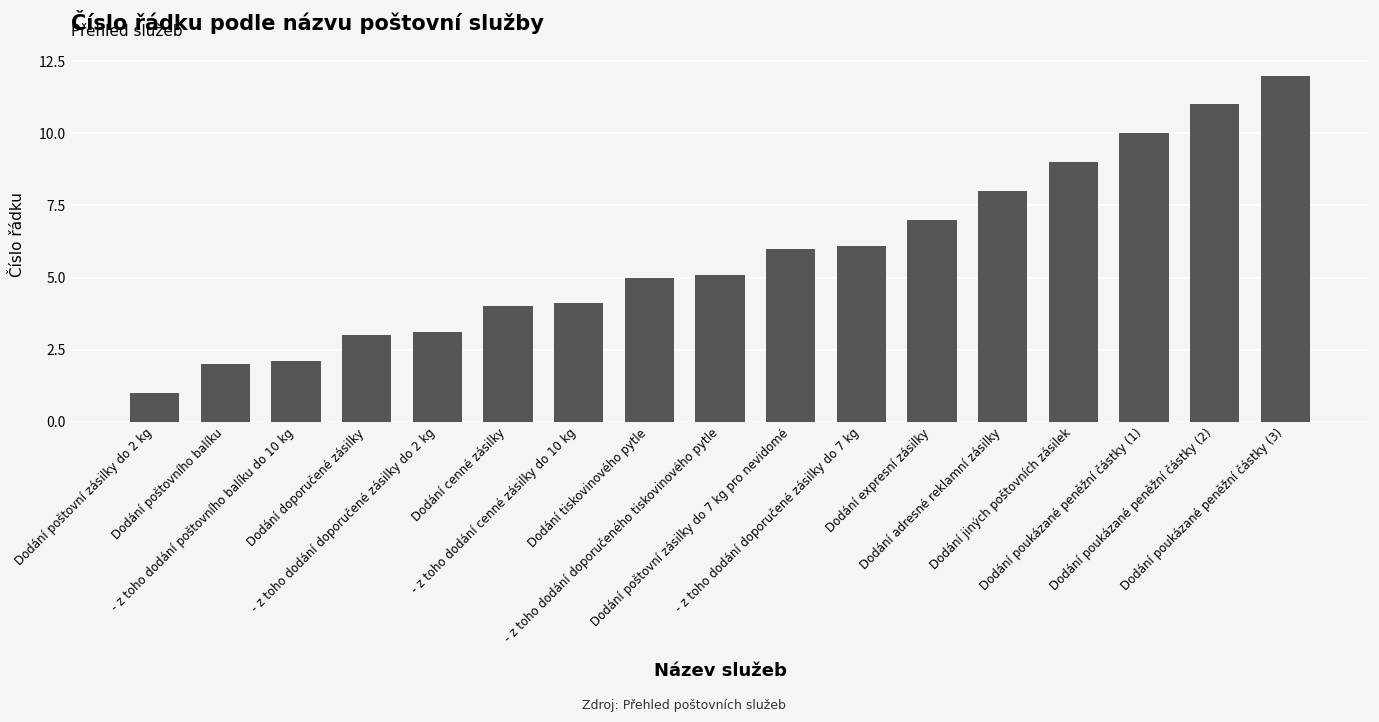

Which category has the lowest value across all series?

Dodání poštovní zásilky do 2 kg